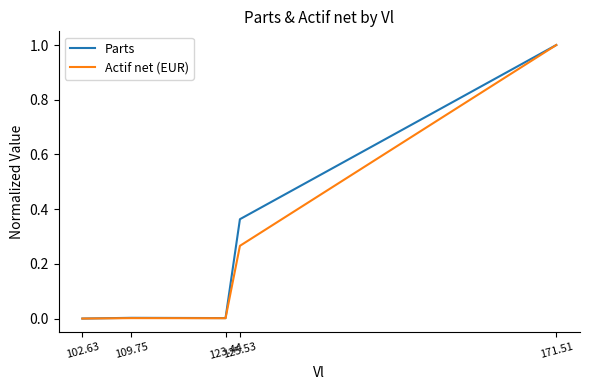

Which series has the largest total across all categories?

Parts